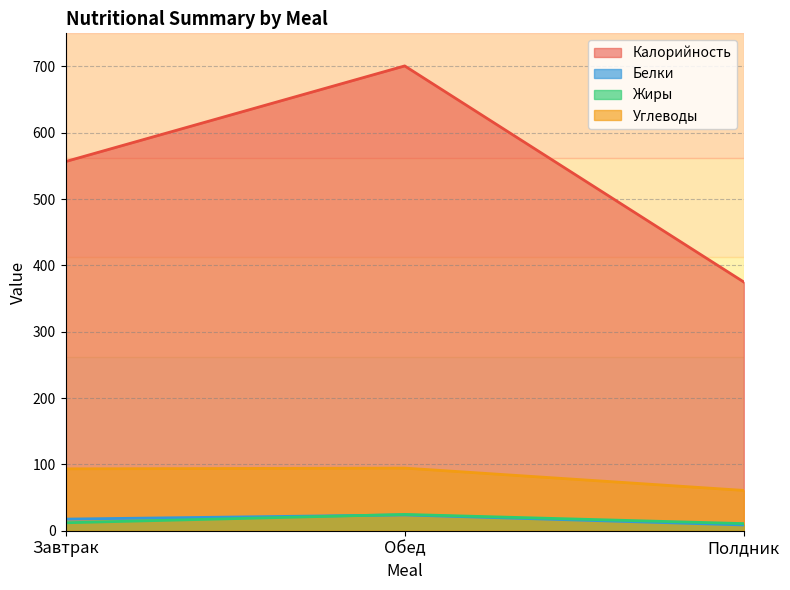

At which category is the sum across all series the highest?

Обед